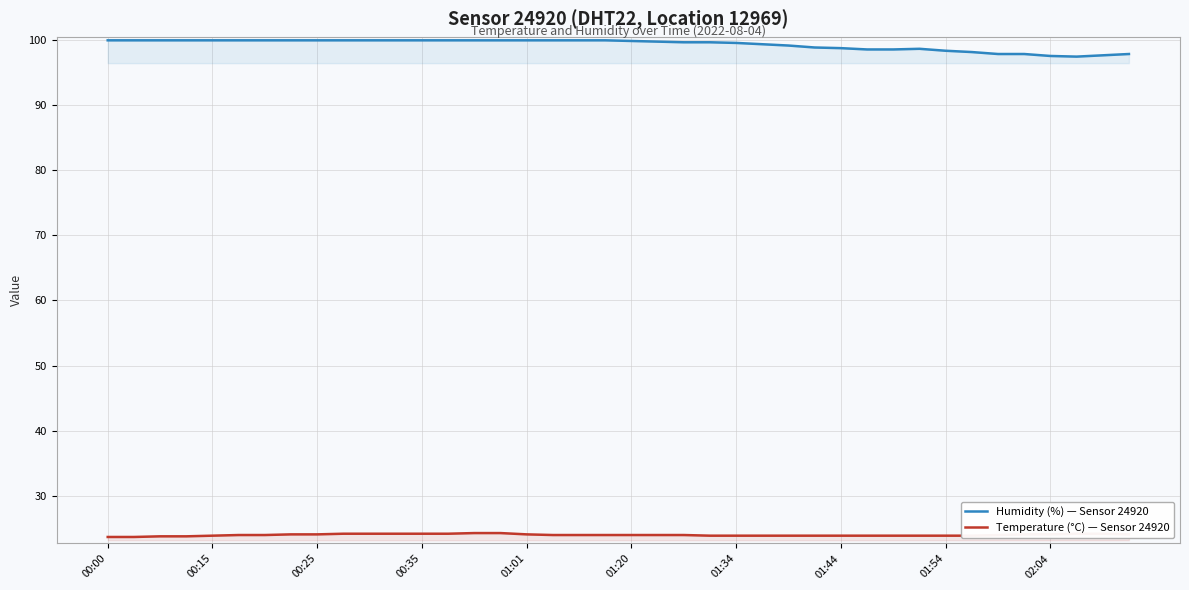

At which label does Humidity (%) — Sensor 24920 first exceed 99?

00:00